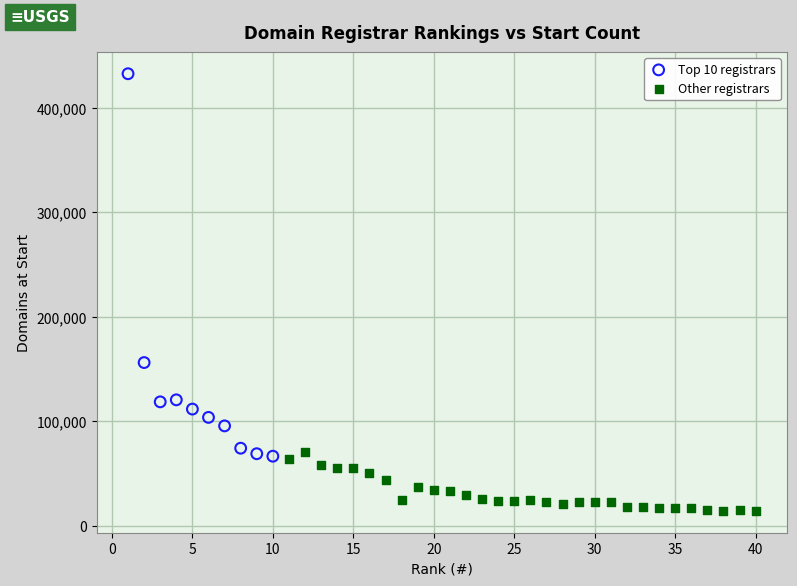

Which series has the widest spread of Y values?

Top 10 registrars